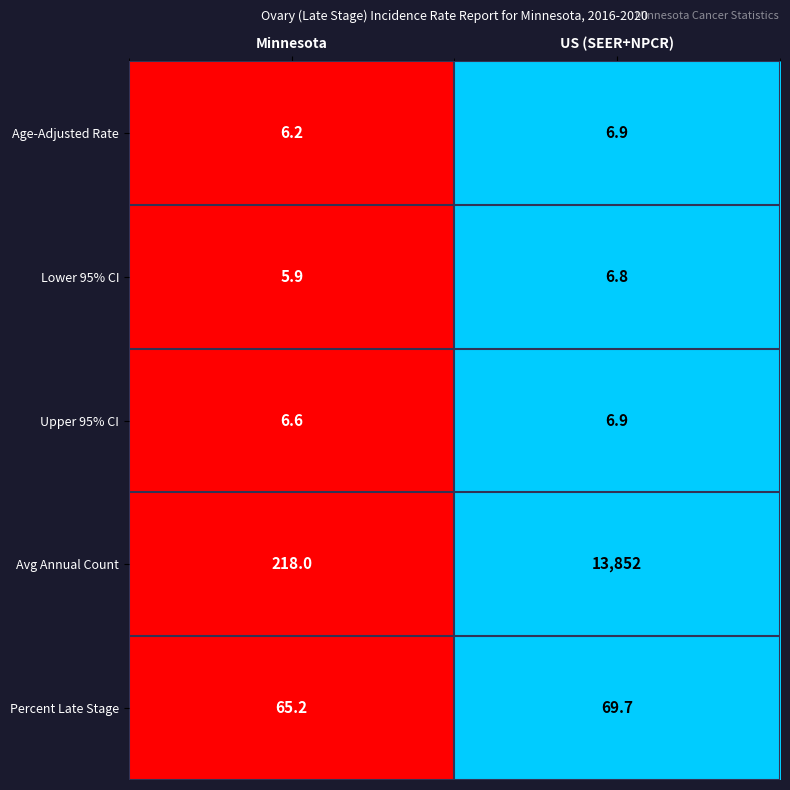

Count the number of categories in the chart.

2